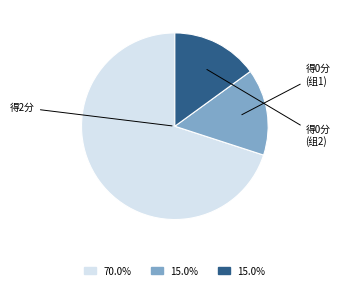

Is there a majority slice in this chart?

Yes